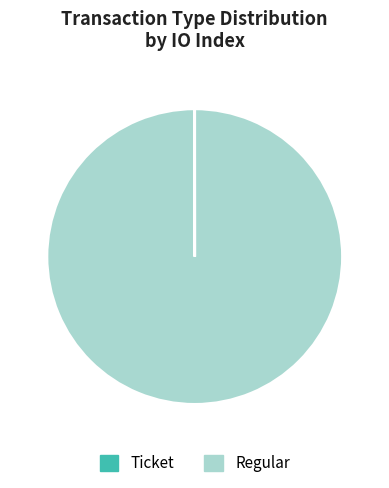

Does any single category account for the majority?

Yes